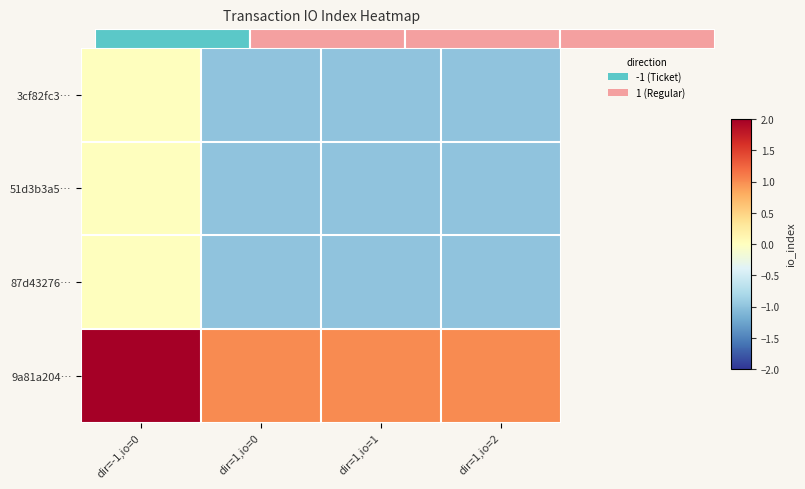

Reading left to right, transcribe all the data shown in this chart.

3cf82fc3…: dir=-1,io=0=0	dir=1,io=0=-1	dir=1,io=1=-1	dir=1,io=2=-1
51d3b3a5…: dir=-1,io=0=0	dir=1,io=0=-1	dir=1,io=1=-1	dir=1,io=2=-1
87d43276…: dir=-1,io=0=0	dir=1,io=0=-1	dir=1,io=1=-1	dir=1,io=2=-1
9a81a204…: dir=-1,io=0=2	dir=1,io=0=1	dir=1,io=1=1	dir=1,io=2=1